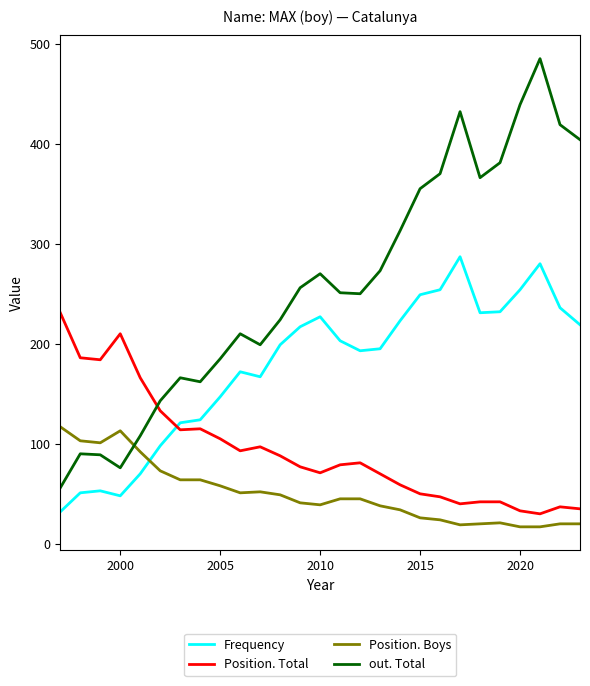

True or false: Frequency and out. Total cross at least once.

False